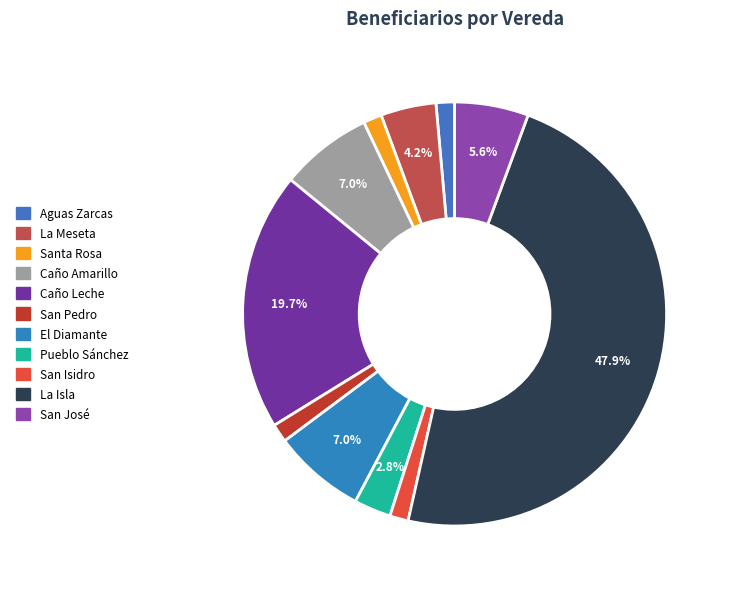

What portion of the pie excludes El Diamante?

93.0%